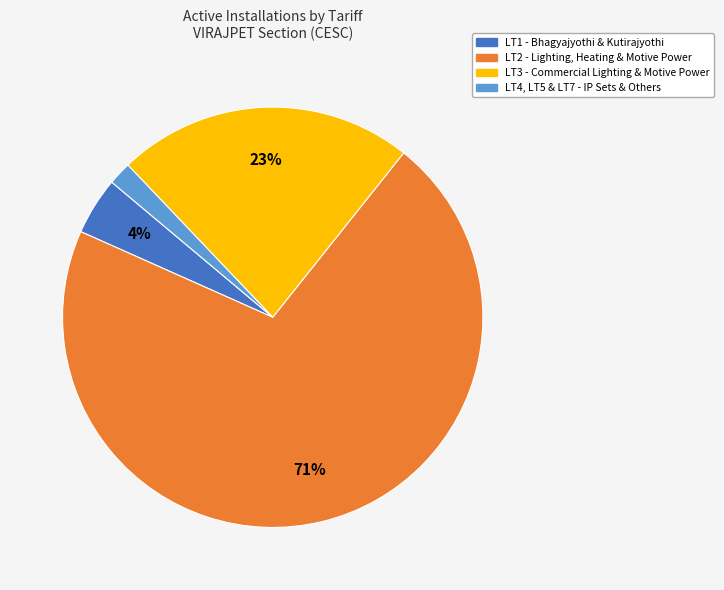

Does any single category account for the majority?

Yes